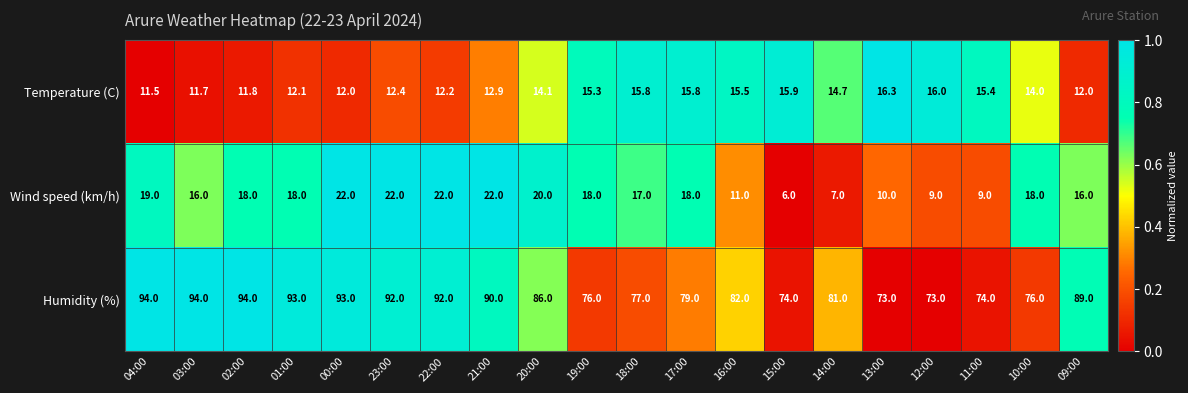

How many distinct data groups are displayed?

3